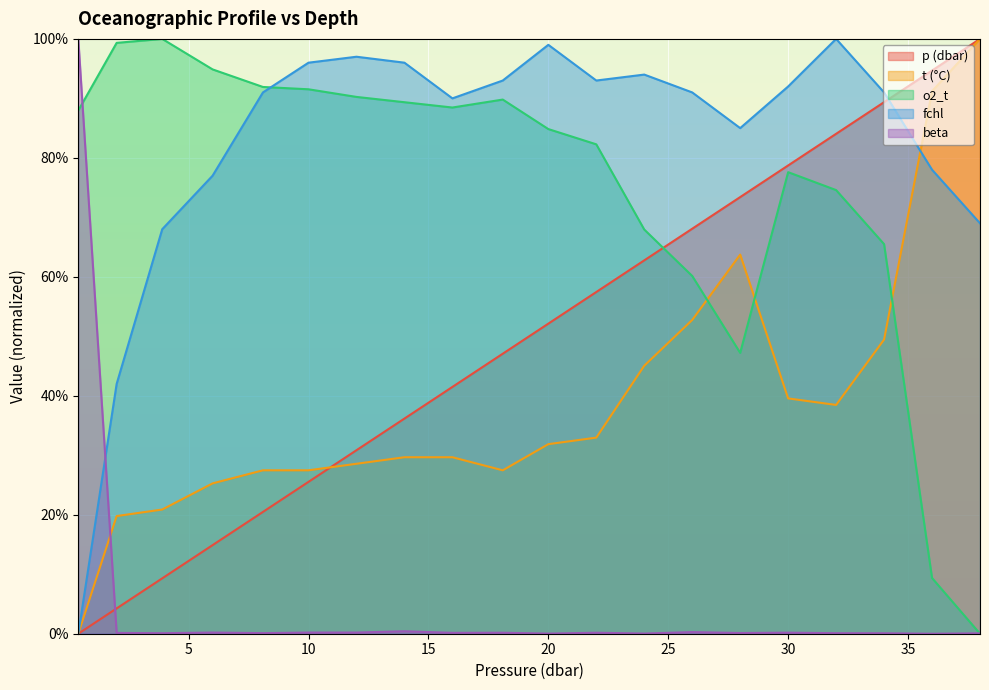

What is the total value across all series at 6.0?

2.1